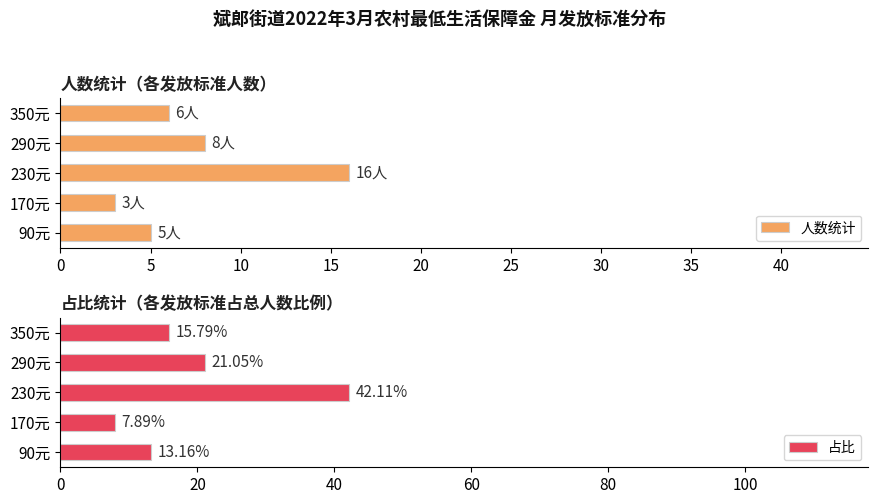

What is the minimum value for 人数统计?

3